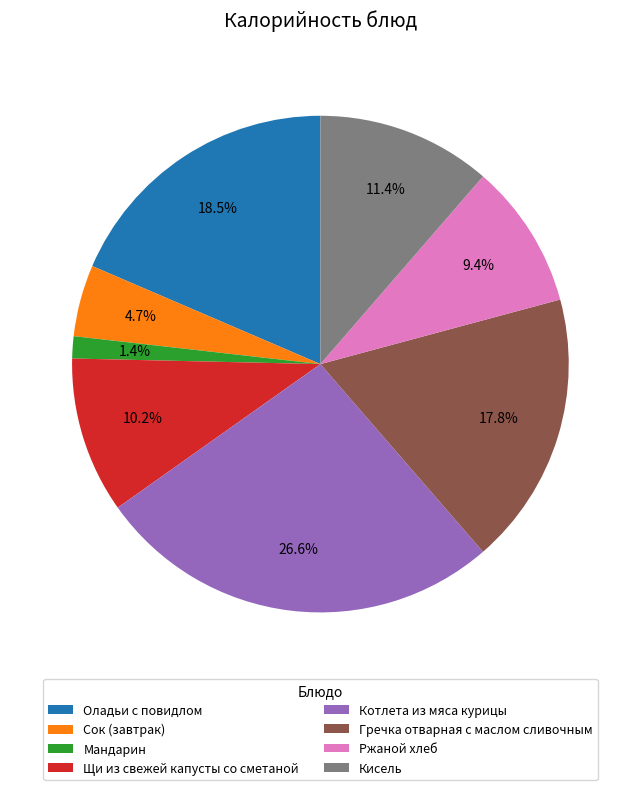

To the nearest percent, what portion does Ржаной хлеб represent?

9%